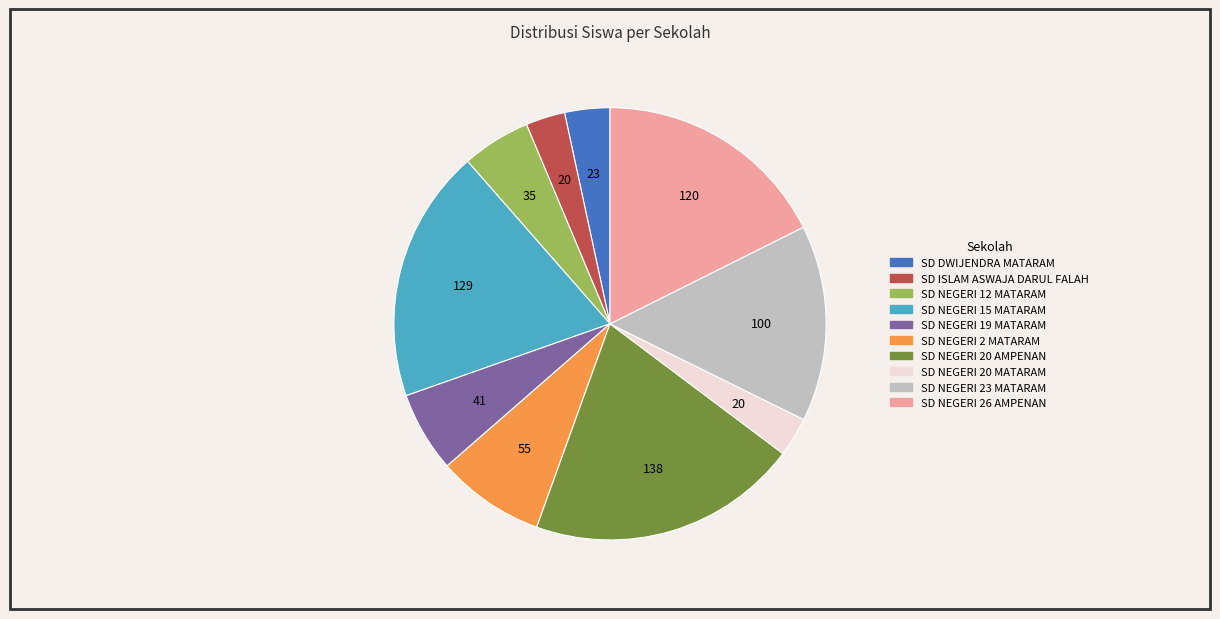

Approximately how many times larger is the value at SD DWIJENDRA MATARAM compared to SD NEGERI 12 MATARAM?

0.7